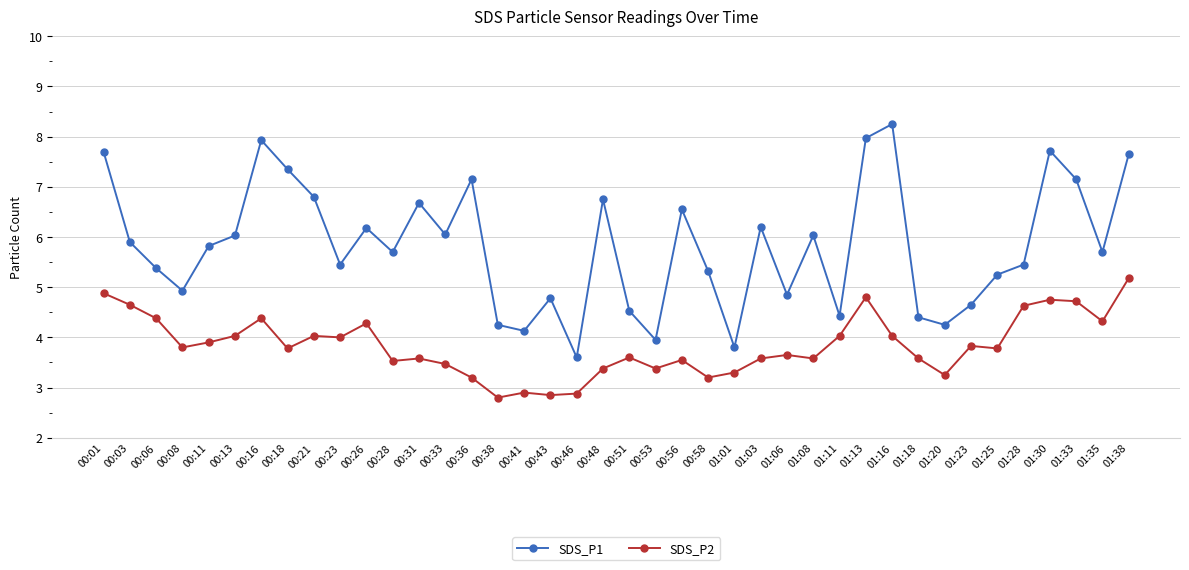

What is the label of the 23rd point from the left?

00:56